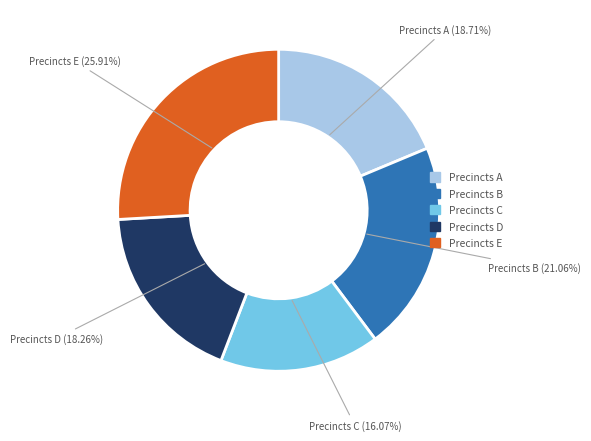

What is the smallest slice in the pie chart?

Precincts C (16.07%)